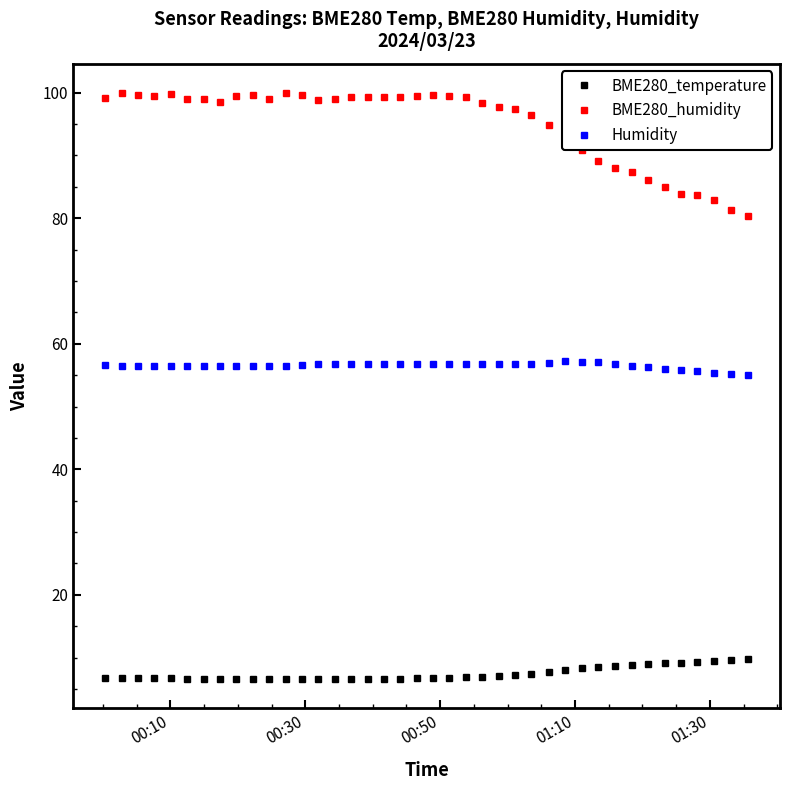

How many series are shown in this chart?

3